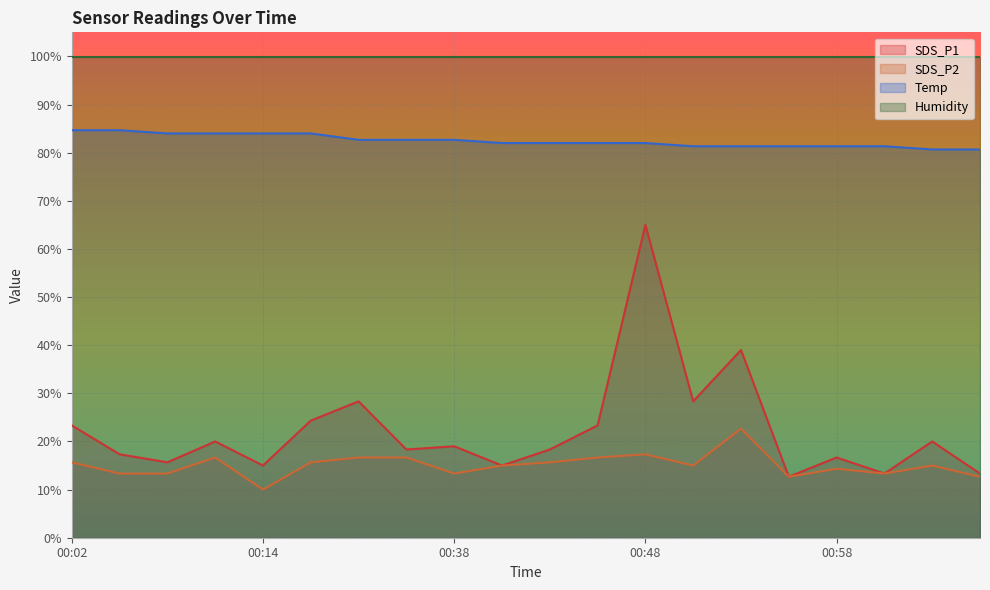

What is the label of the 2nd point from the left?

00:04